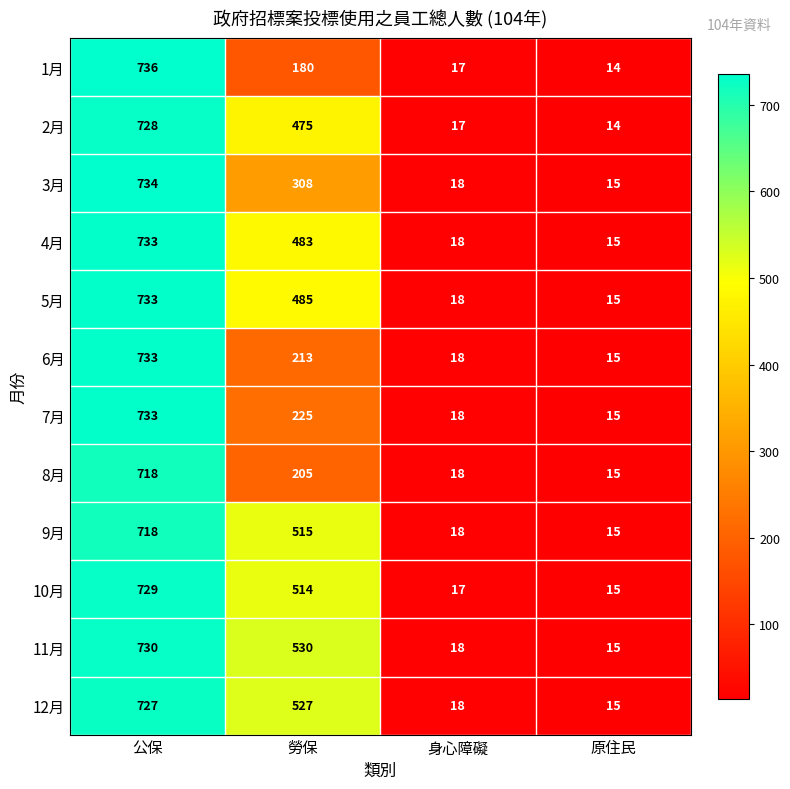

What is the average value of the 12月 series?

322